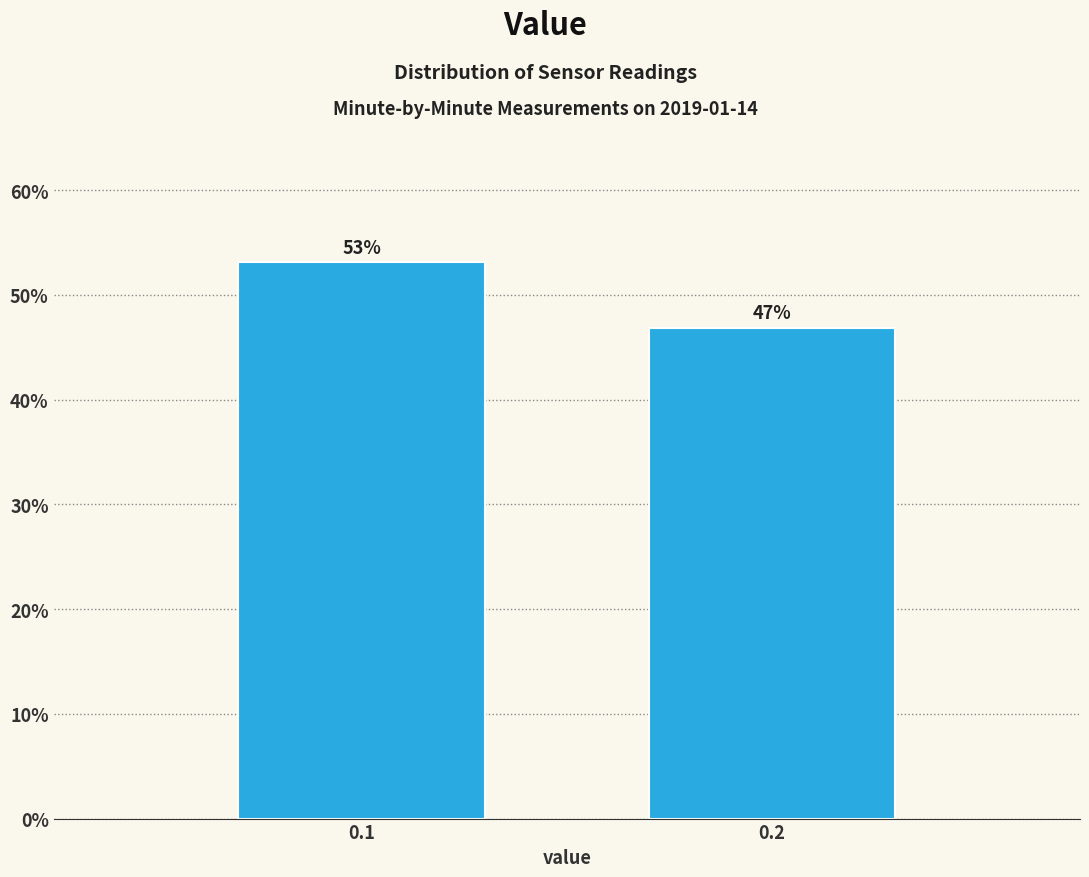

What is the value of the 2nd bar from the left?

46.9